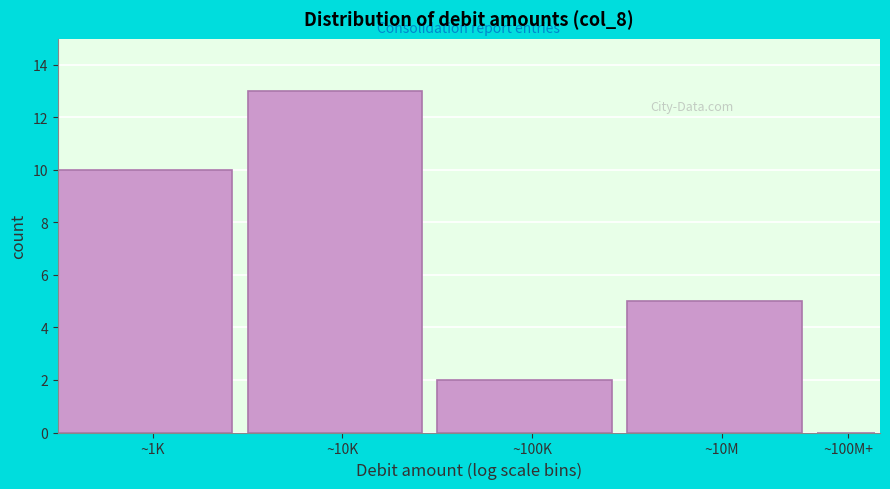

Reading right to left, list all the values displayed in this chart.

~100M+=0	~10M=5	~100K=2	~10K=13	~1K=10